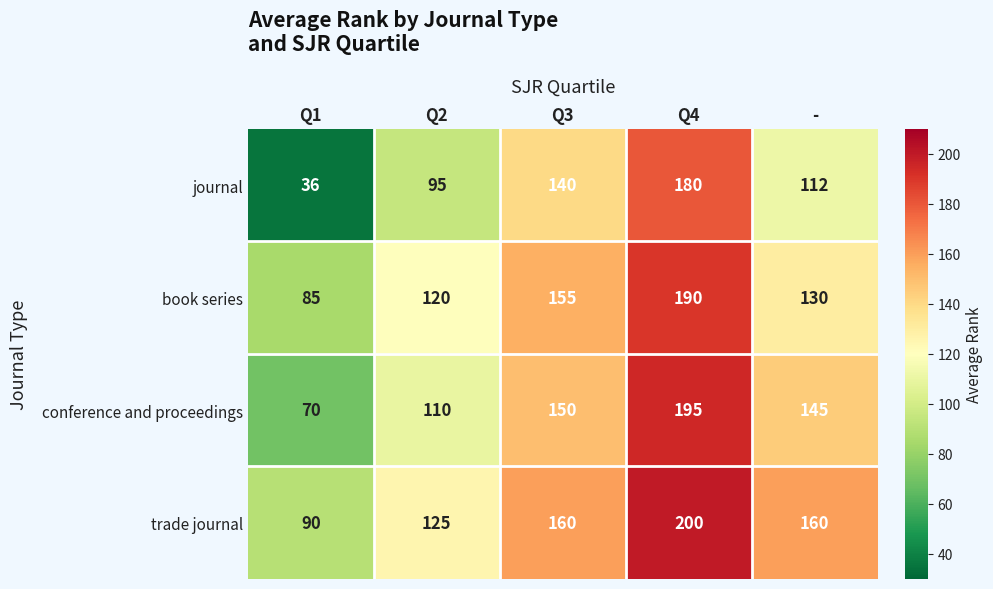

List the series in order of their peak value, lowest first.

journal, book series, conference and proceedings, trade journal